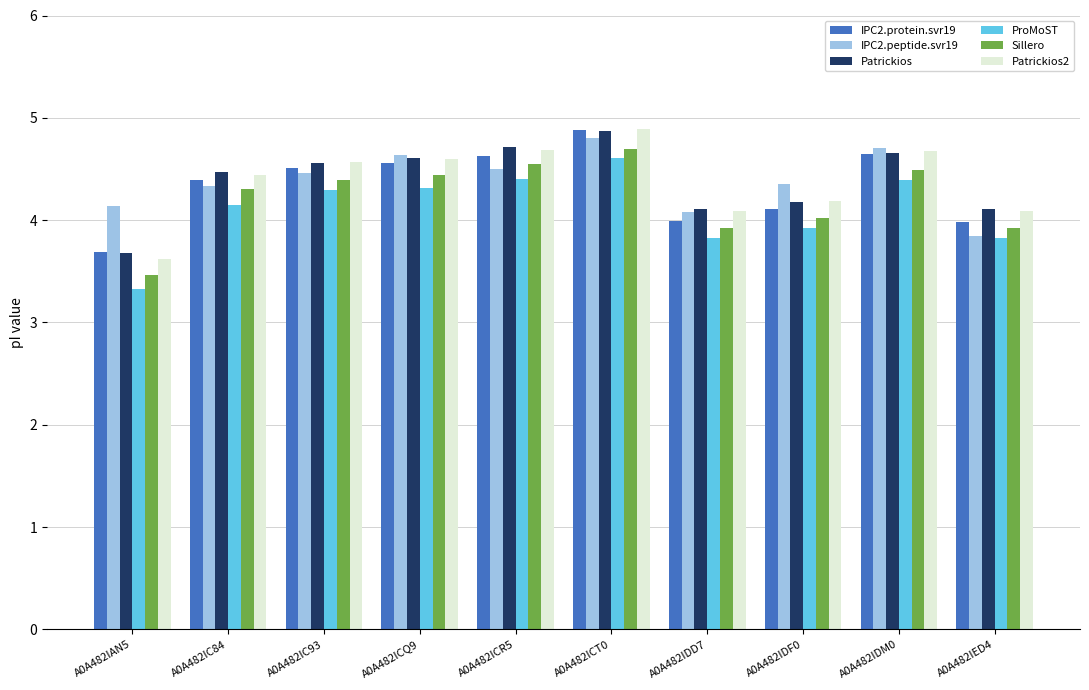

How many data points in ProMoST are above 4?

6